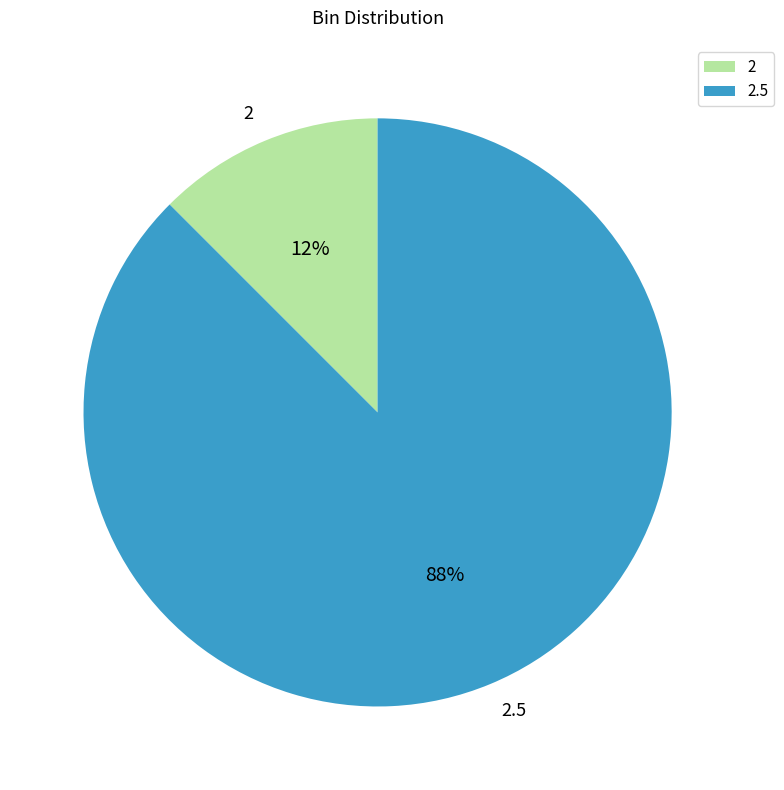

How many slices are in this pie chart?

2